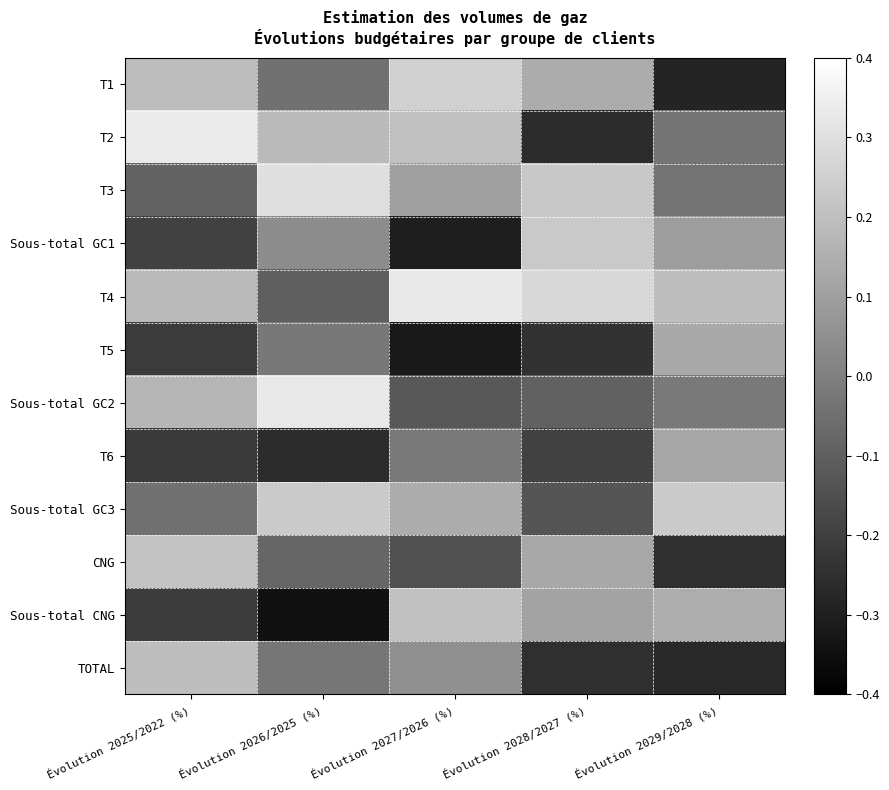

At how many categories does at least one series exceed 0?

5